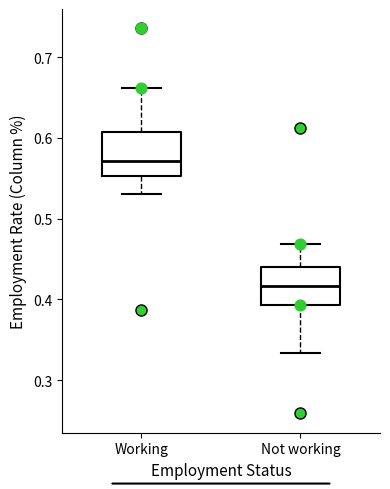

Reading left to right, read every box against the y-axis: the position of its median line, the range the box covers, and the ends of its whiskers. The values are not printed on the chart, so give them approximately, as read against the axis.

Working: median 0.57, box 0.55 to 0.61, whiskers 0.53 to 0.66
Not working: median 0.42, box 0.39 to 0.44, whiskers 0.33 to 0.47